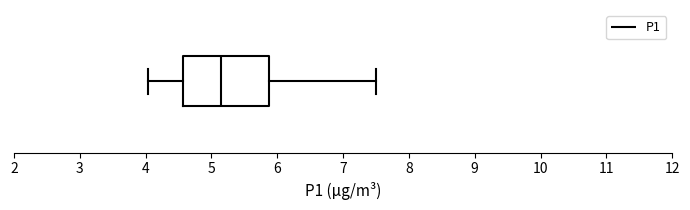

Transcribe this box plot: give where the median line is, the range the box spans, and where the two whiskers end, as read against the x-axis. The values are not printed on the chart, so give them approximately, as read against the axis.

median 5.1, box 4.6 to 5.9, whiskers 4.0 to 7.5